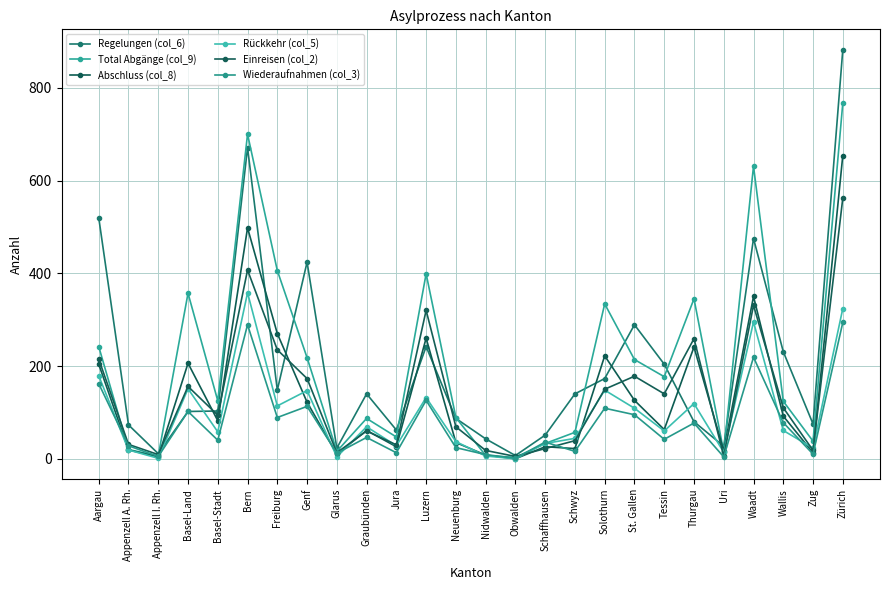

True or false: Rückkehr (col_5) and Total Abgänge (col_9) cross at least once.

False